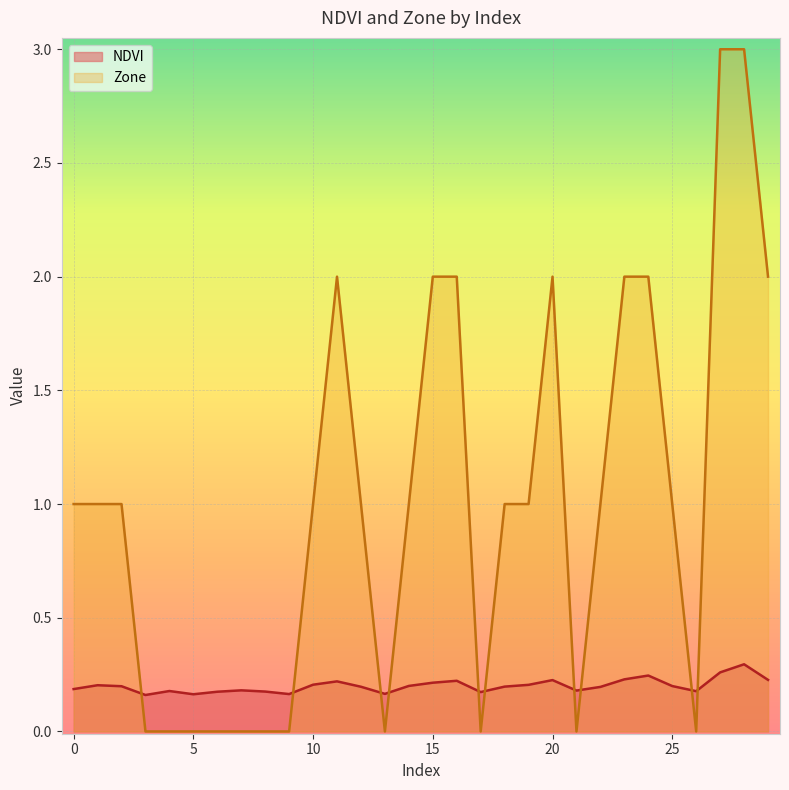

How many series are shown in this chart?

2